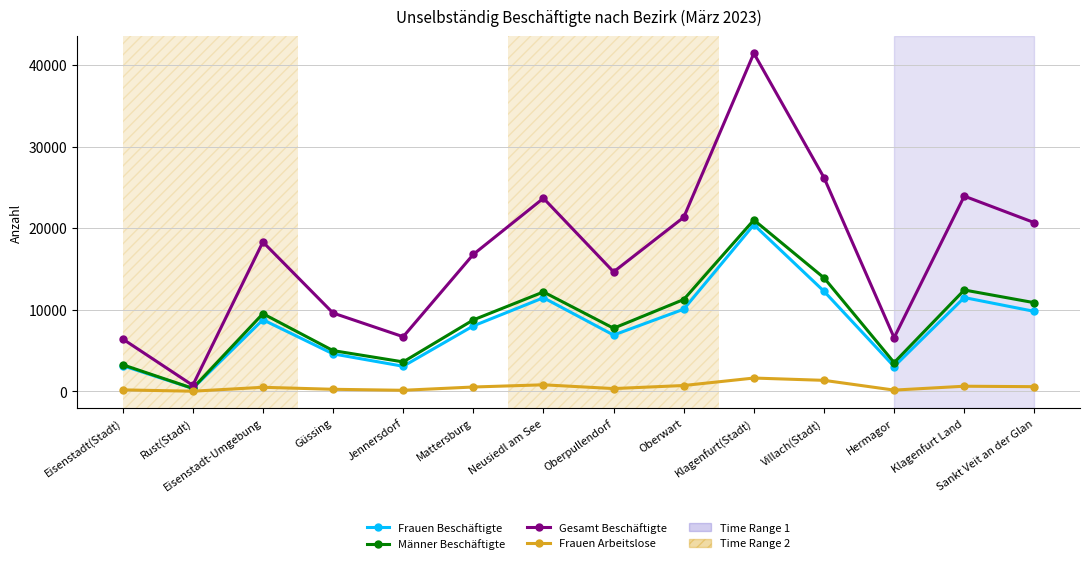

True or false: Gesamt Beschäftigte and Frauen Beschäftigte cross at least once.

False